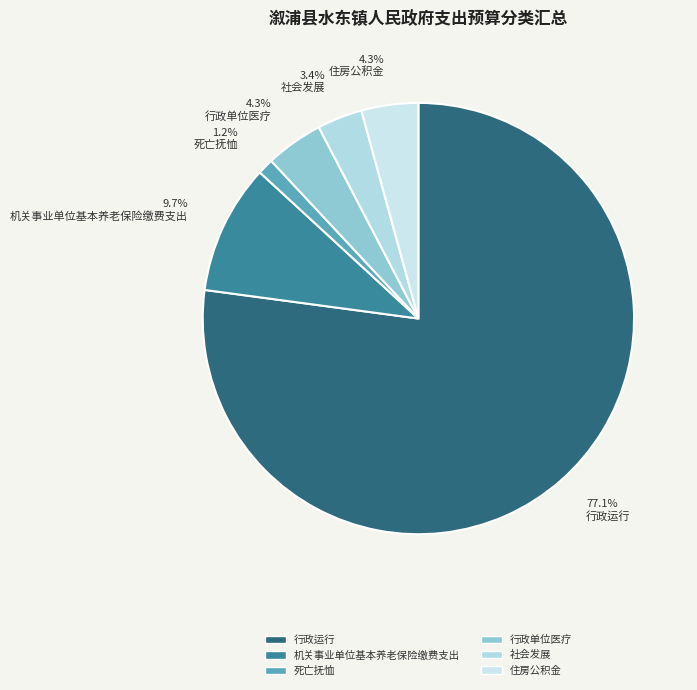

Count the number of slices in the pie.

6